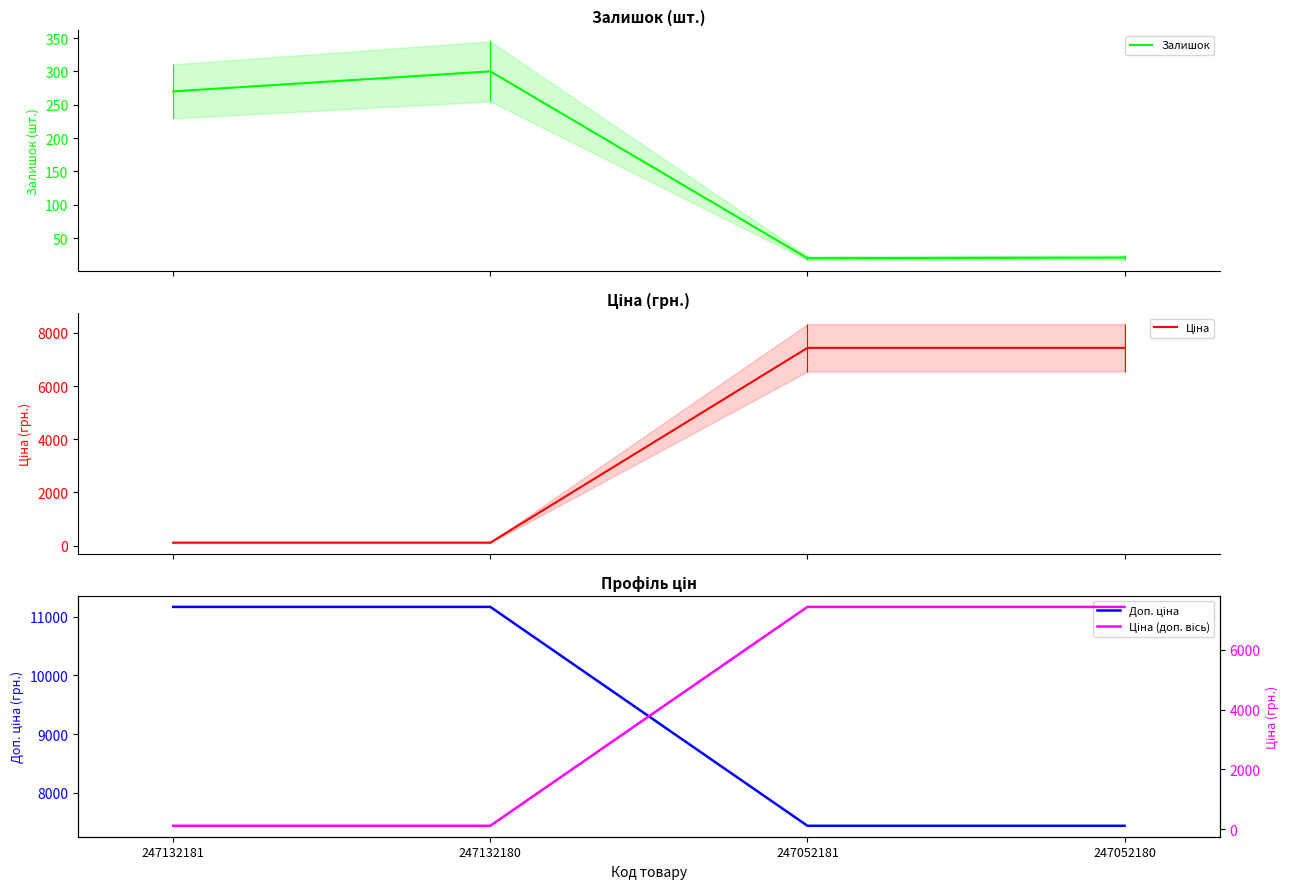

Reading left to right, extract all data points from this chart.

Залишок: 270.0	300.0	20.0	21.0
Ціна: 111.7	111.7	7436.2	7436.2
Доп. ціна: 11169.0	11169.0	7436.2	7436.2
Ціна (доп. вісь): 111.7	111.7	7436.2	7436.2